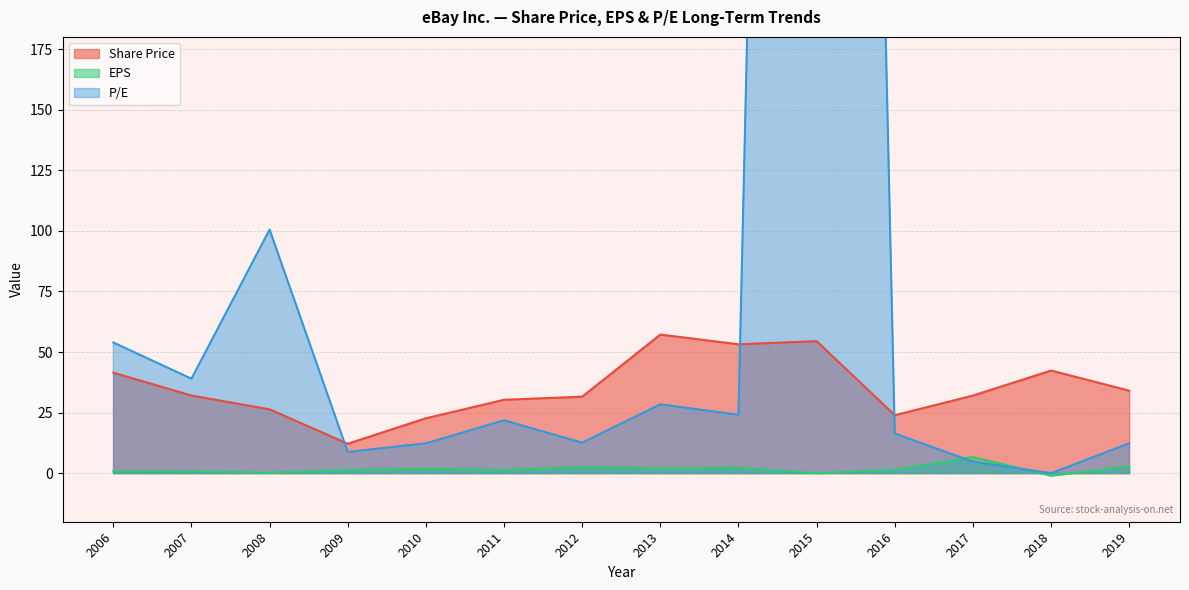

Is it true that EPS equals 0.0 at 2015?

True